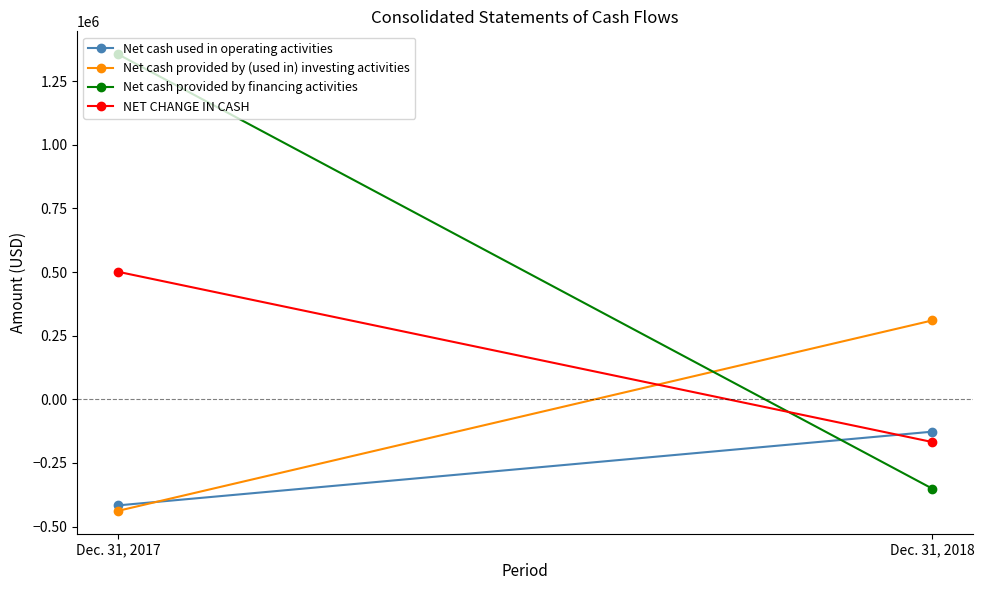

Reading right to left, list all the values displayed in this chart.

Net cash used in operating activities: Dec. 31, 2018=-127005	Dec. 31, 2017=-416695
Net cash provided by (used in) investing activities: Dec. 31, 2018=309968	Dec. 31, 2017=-438206
Net cash provided by financing activities: Dec. 31, 2018=-350505	Dec. 31, 2017=1356323
NET CHANGE IN CASH: Dec. 31, 2018=-167542	Dec. 31, 2017=501422